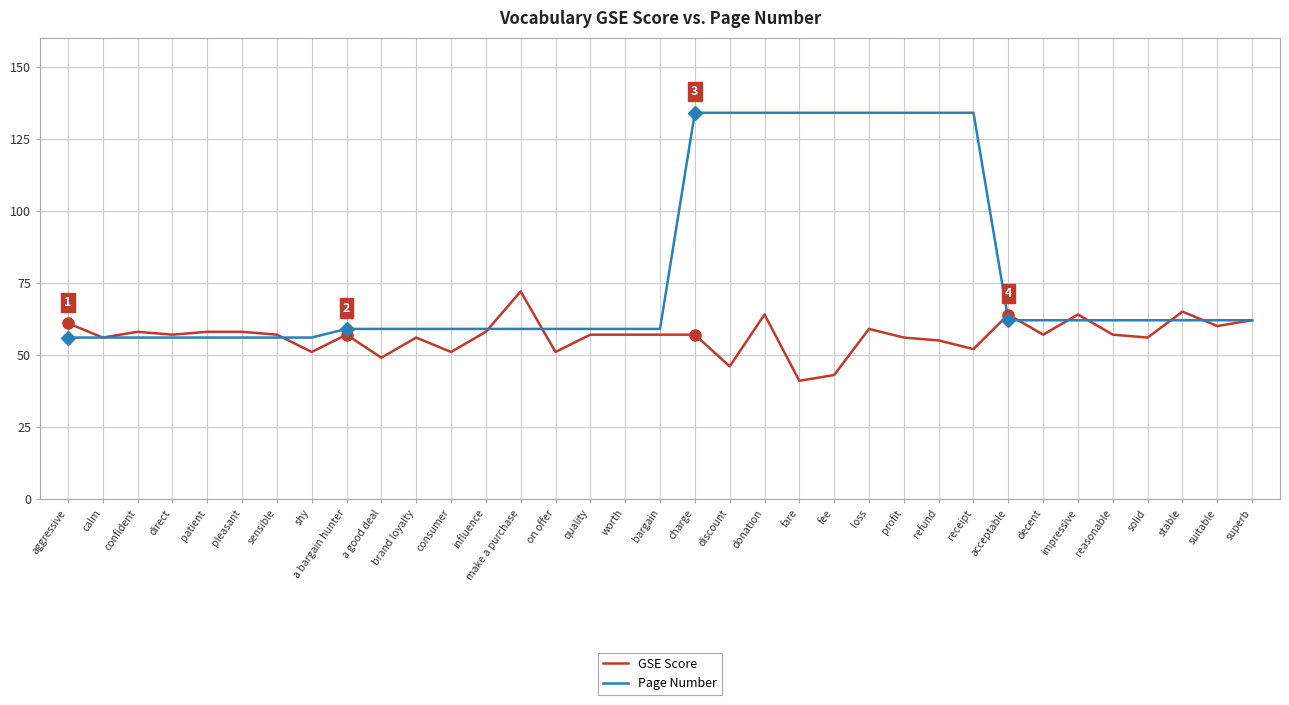

What position from the left is receipt?

27